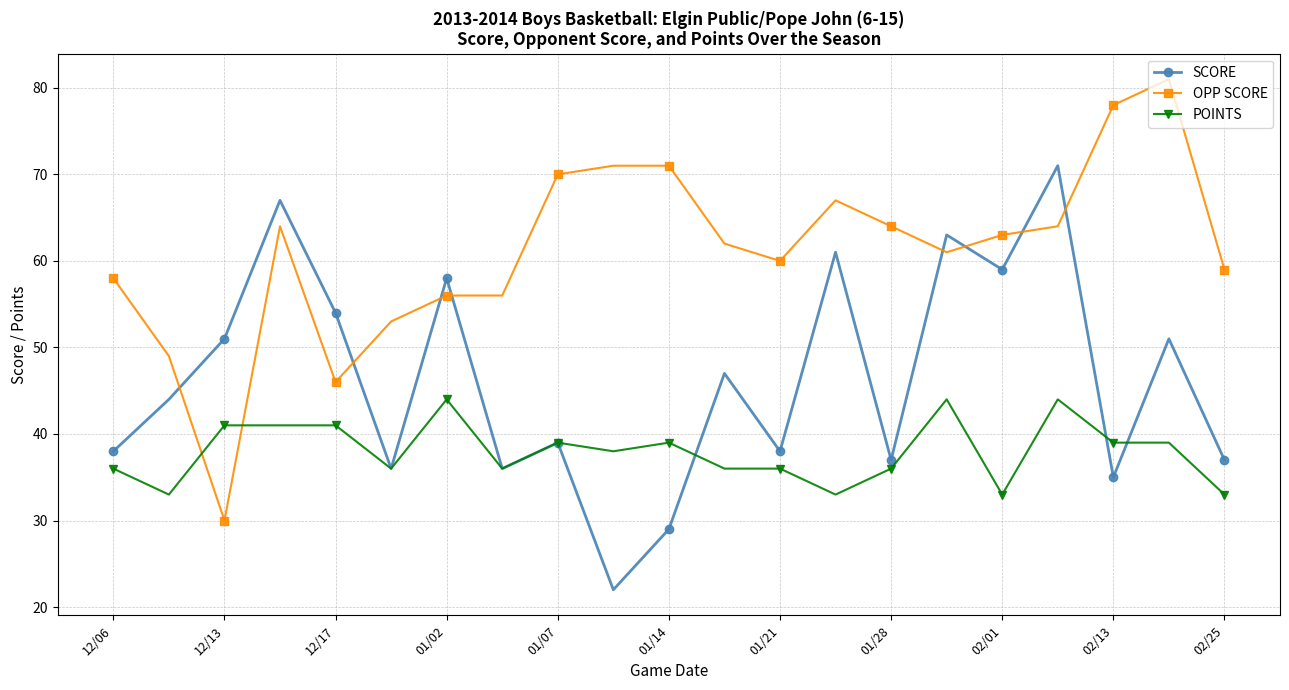

At how many categories does at least one series exceed 33?

21